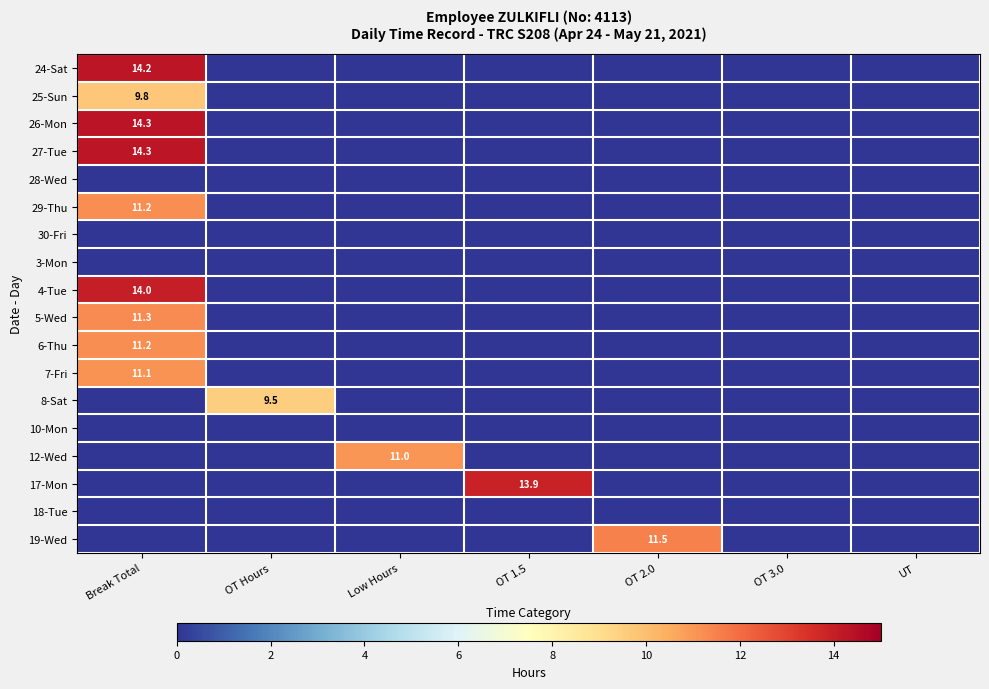

How many series are shown in this chart?

18